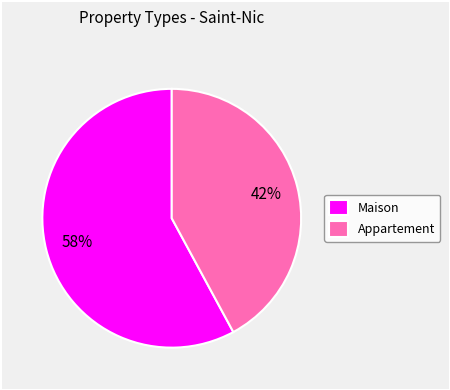

To the nearest percent, what is the difference between the Maison and Appartement slice percentages?

16%